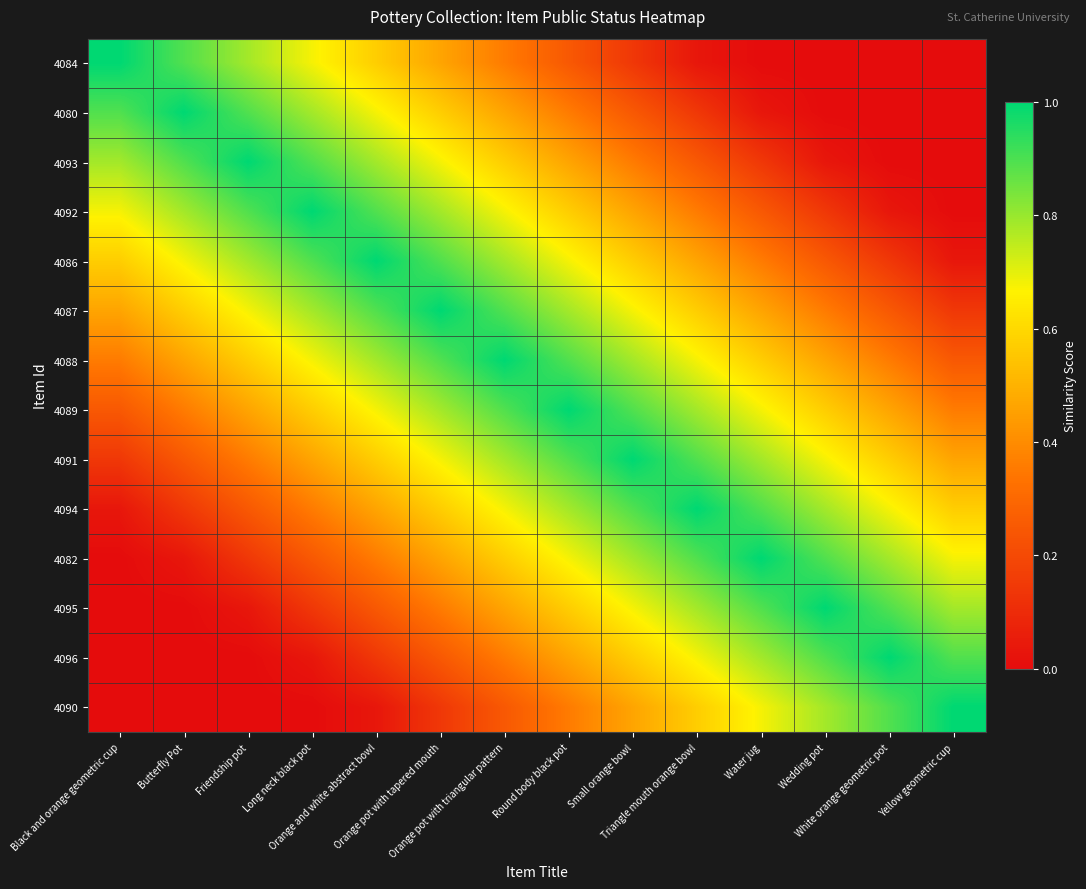

What is the greatest value displayed?

1.0